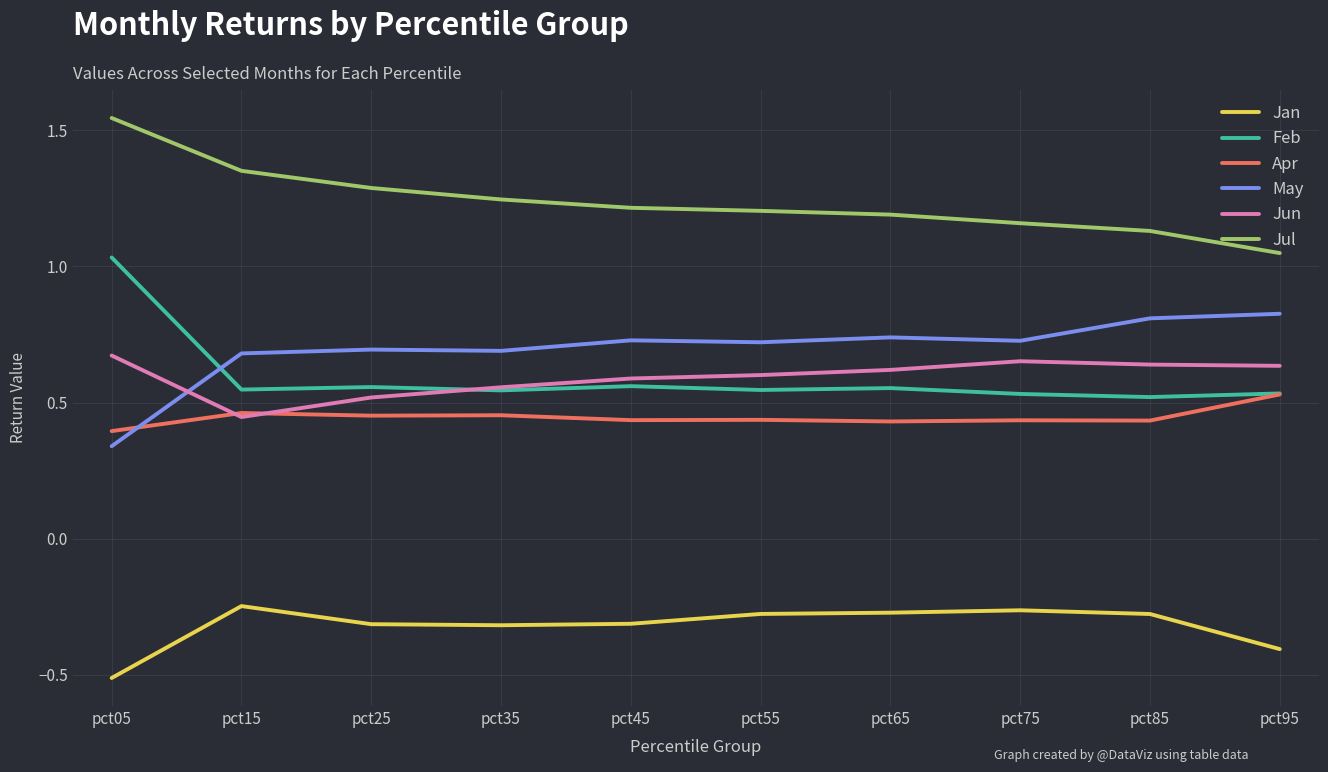

Which label corresponds to the smallest value in the chart?

pct05